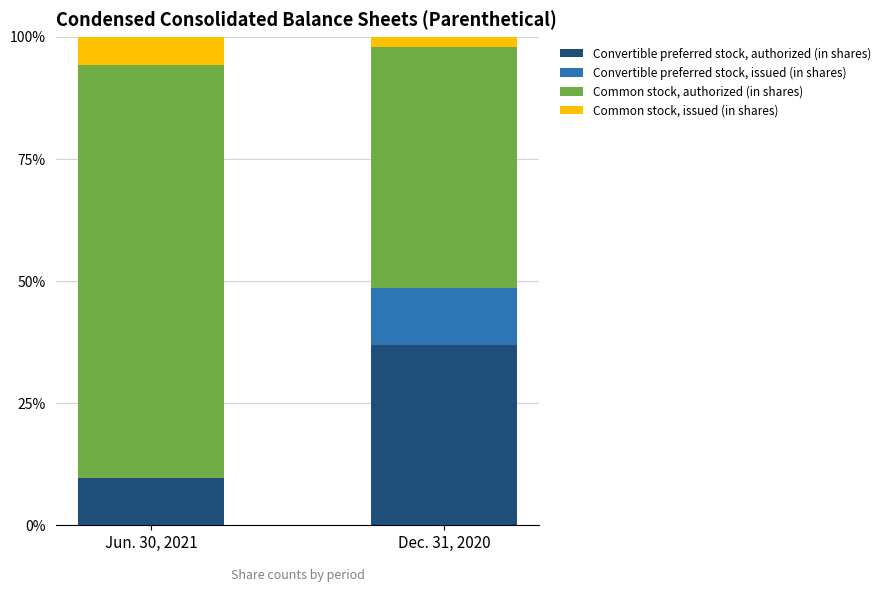

What is the sum of the Convertible preferred stock, authorized (in shares) values at Dec. 31, 2020 and Jun. 30, 2021?

46.4